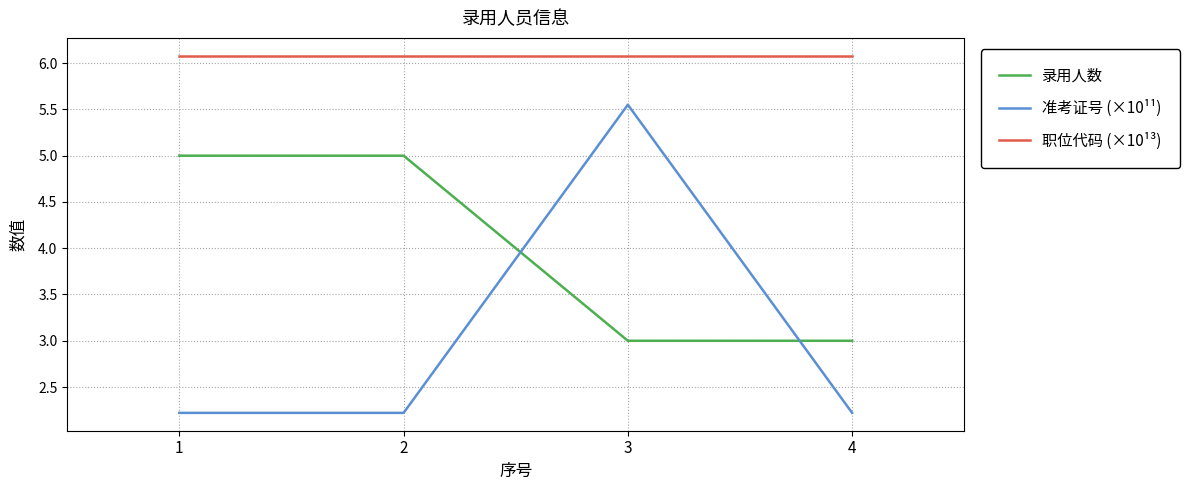

True or false: 职位代码 (×10¹³) has a value of 6.1 at 1.

True